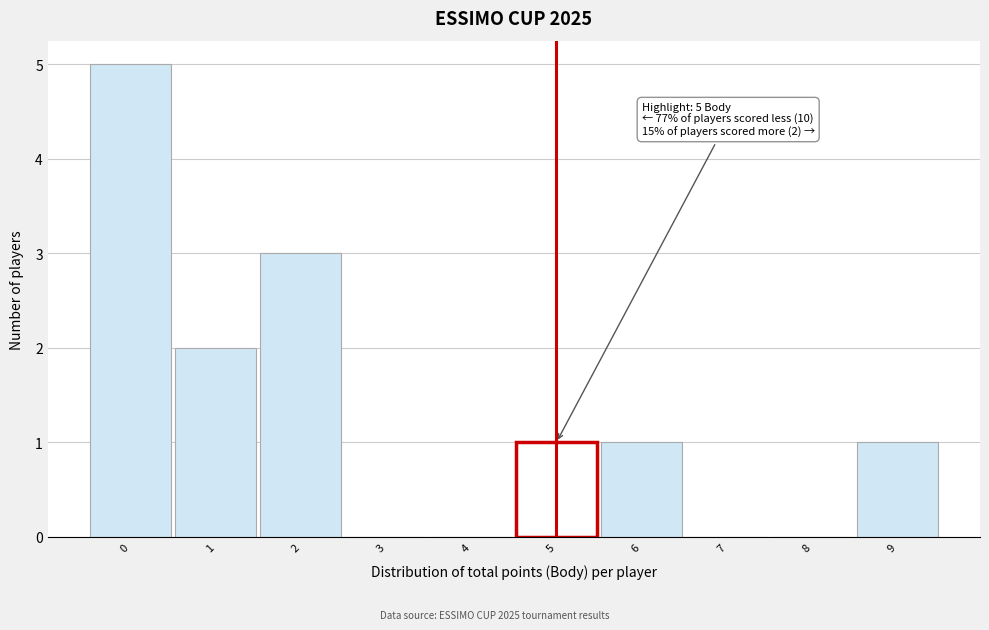

Reading right to left, transcribe all the data shown in this chart.

9=1	8=0	7=0	6=1	5=1	4=0	3=0	2=3	1=2	0=5